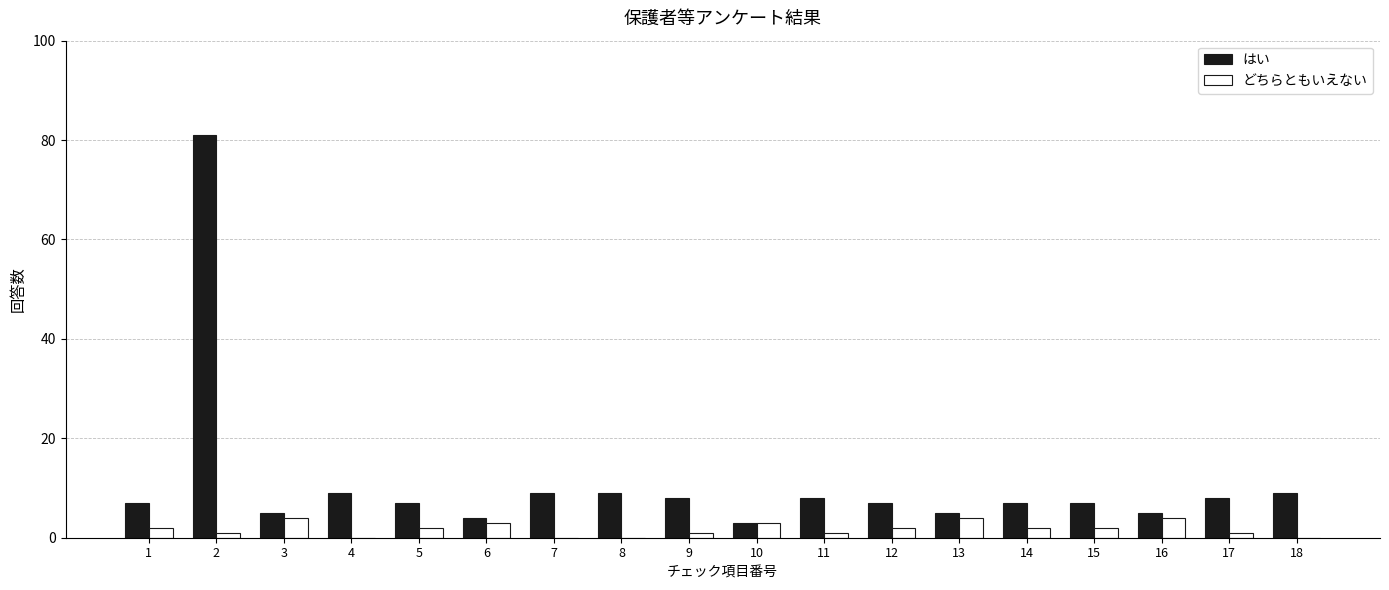

What are all the series names shown in the legend?

はい, どちらともいえない